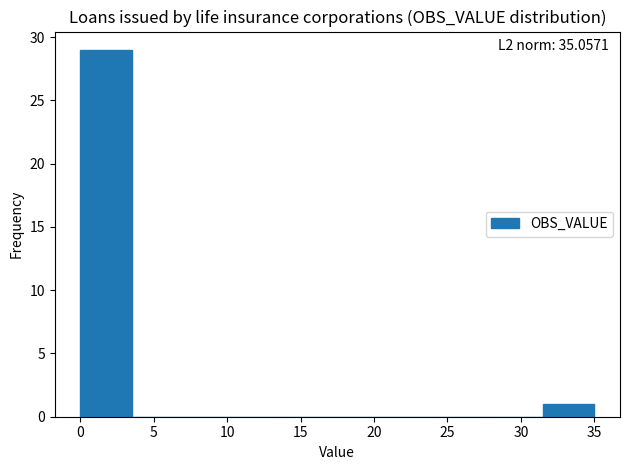

Which range on the x-axis has the tallest bar?

0.0 to 3.5